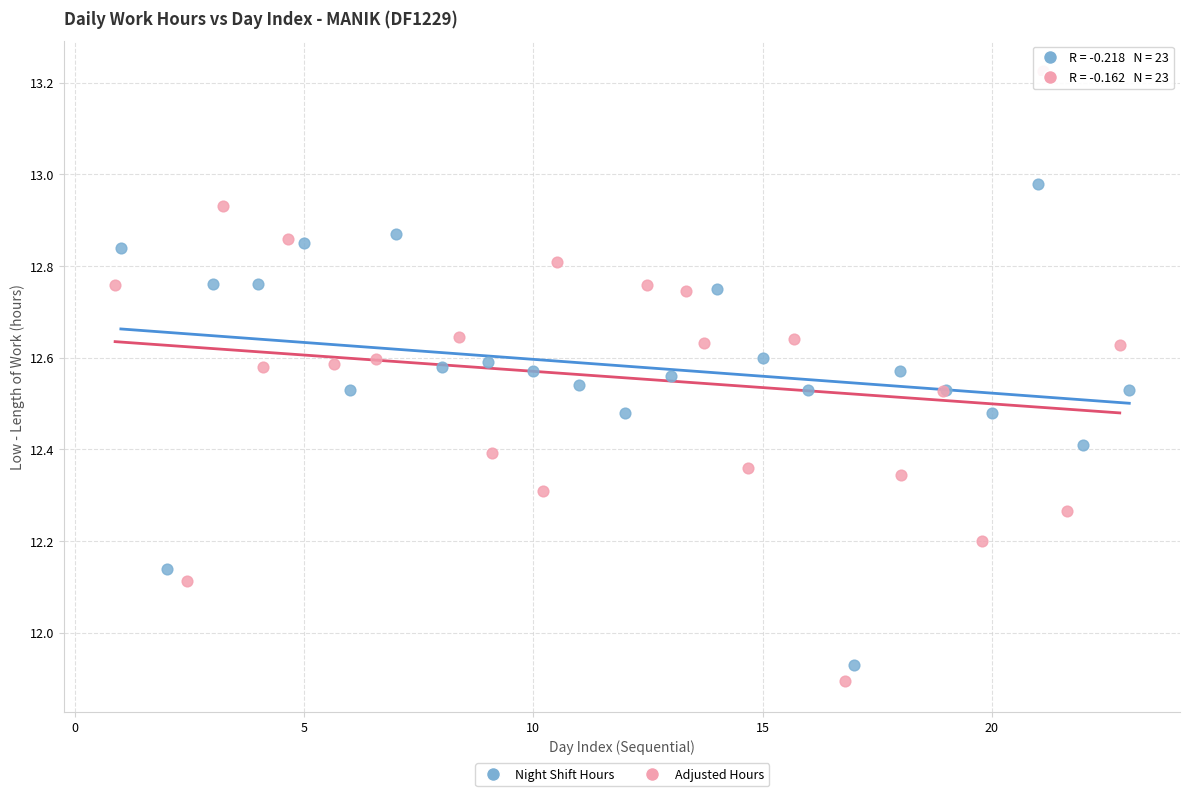

Which series has the widest spread of Y values?

Adjusted Hours